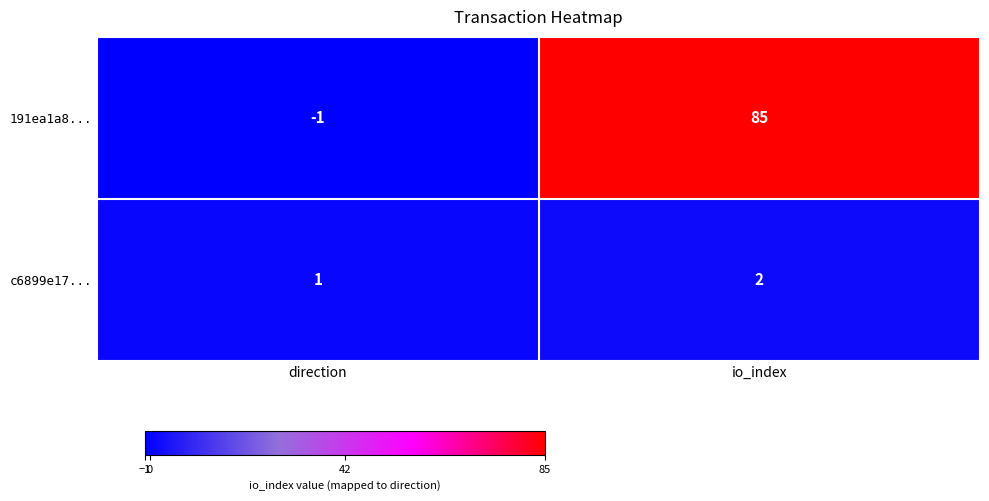

Between direction and io_index, which series saw the biggest shift?

191ea1a8...